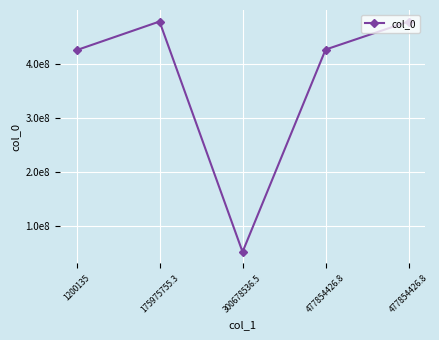

What is the label of the 5th point from the left?

477854426.8